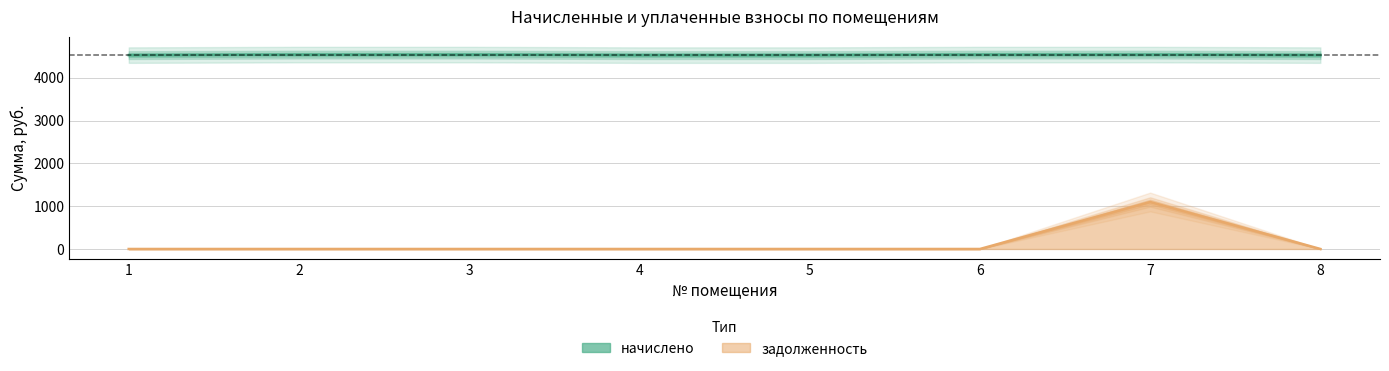

At 8, list the series in order from largest to smallest.

начислено, задолженность